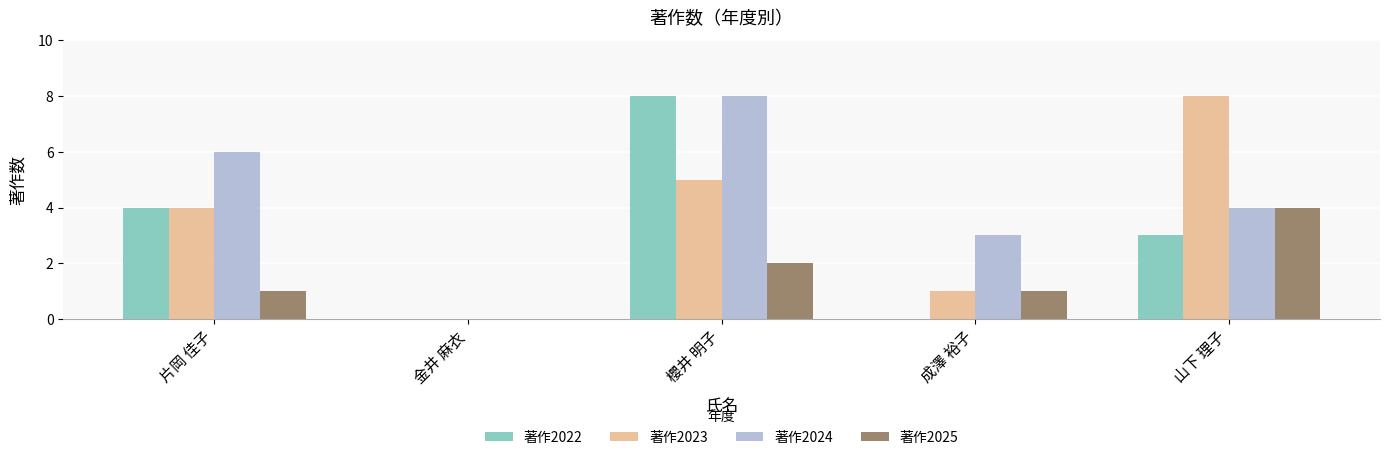

What is the maximum value for 著作2023?

8